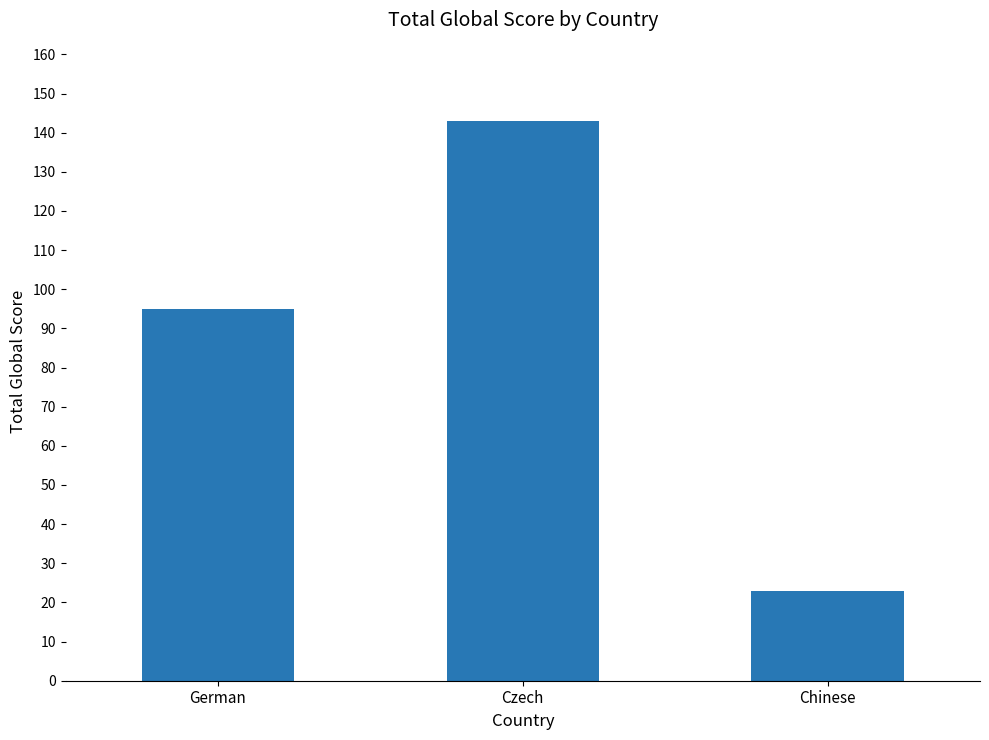

Is it true that the value at German is 95?

True